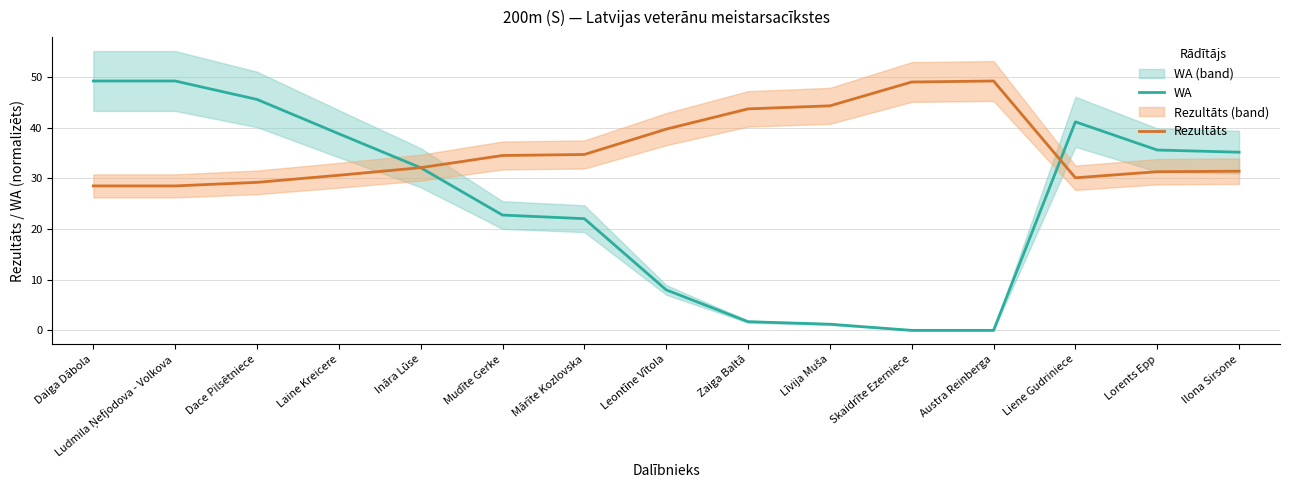

What is the difference between the maximum and minimum values in the WA series?

49.2